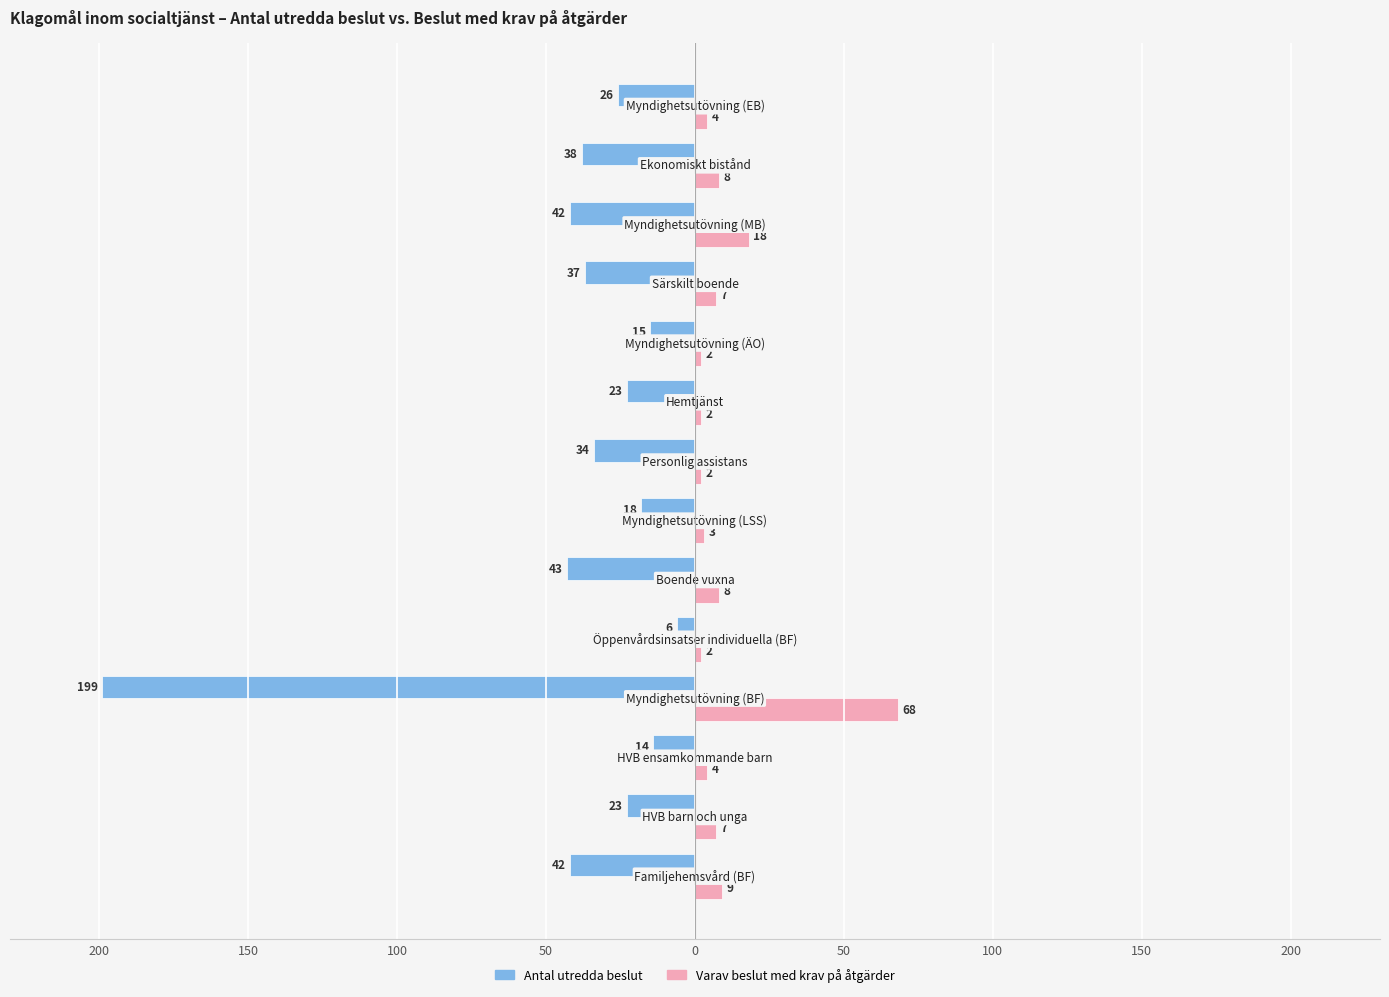

What are all the series names shown in the legend?

Antal utredda beslut, Varav beslut med krav på åtgärder